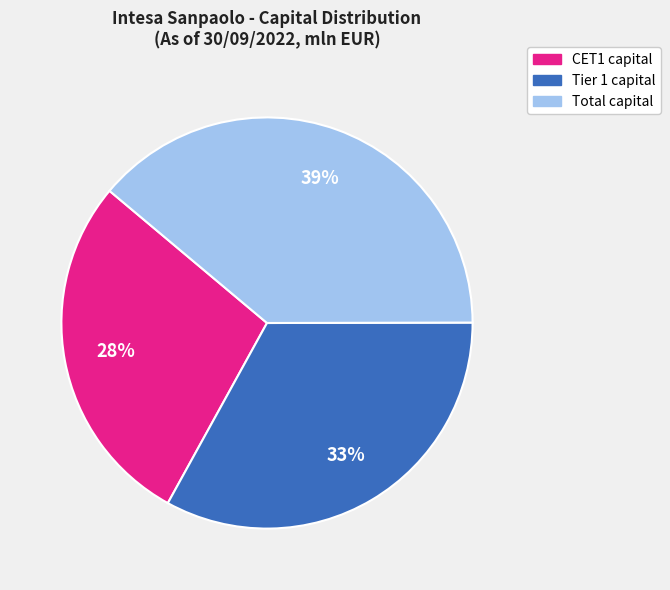

Do Total capital and CET1 capital together represent more than half of the pie?

Yes